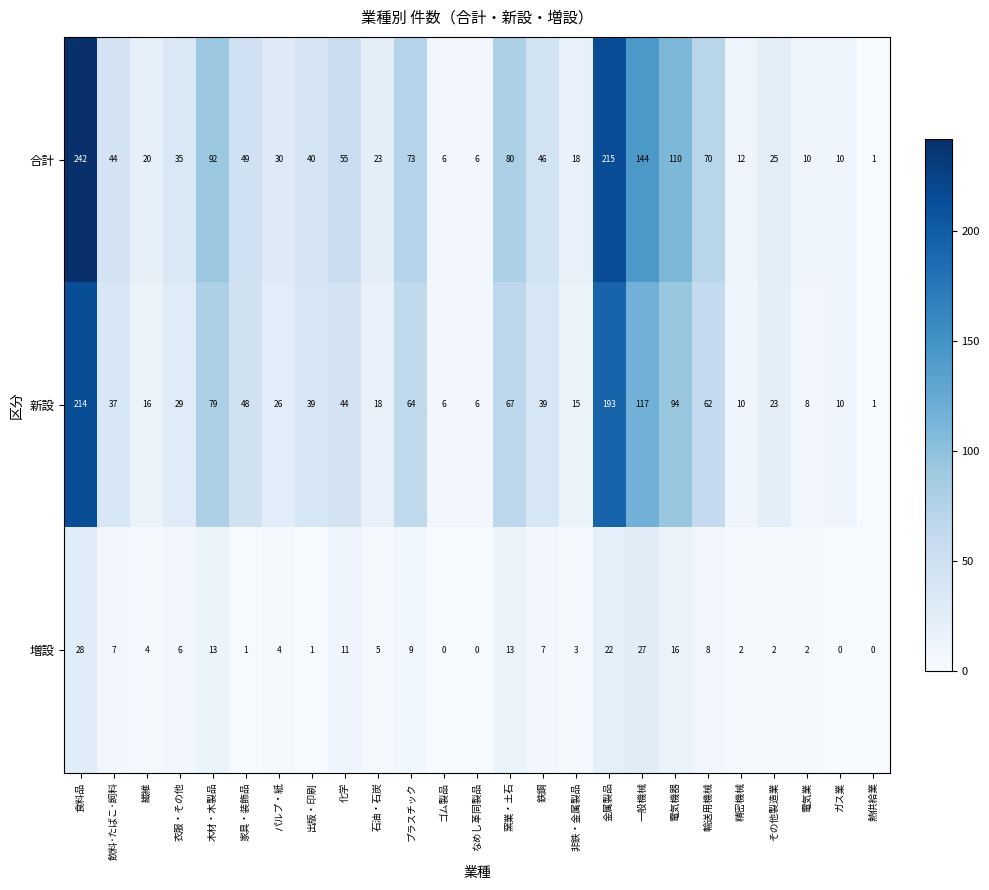

How many data points in 増設 are less than 5?

12